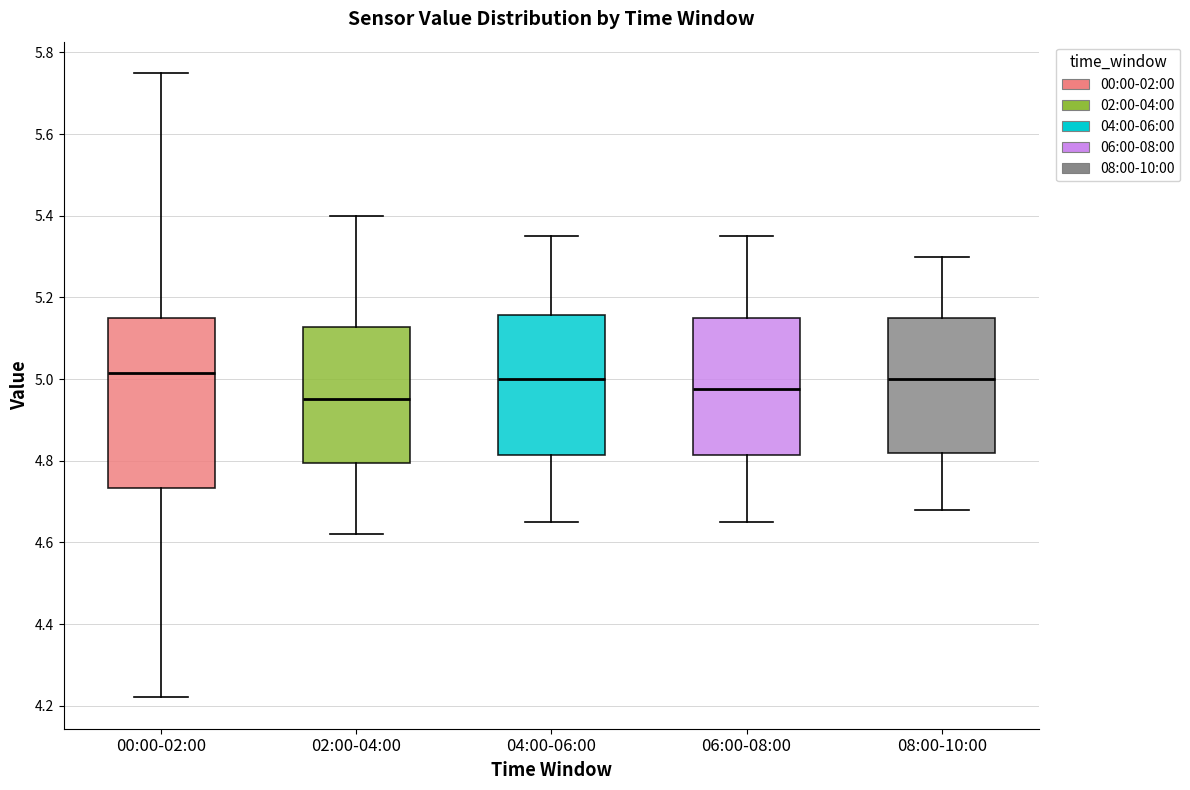

Which box's median line is the lowest?

02:00-04:00